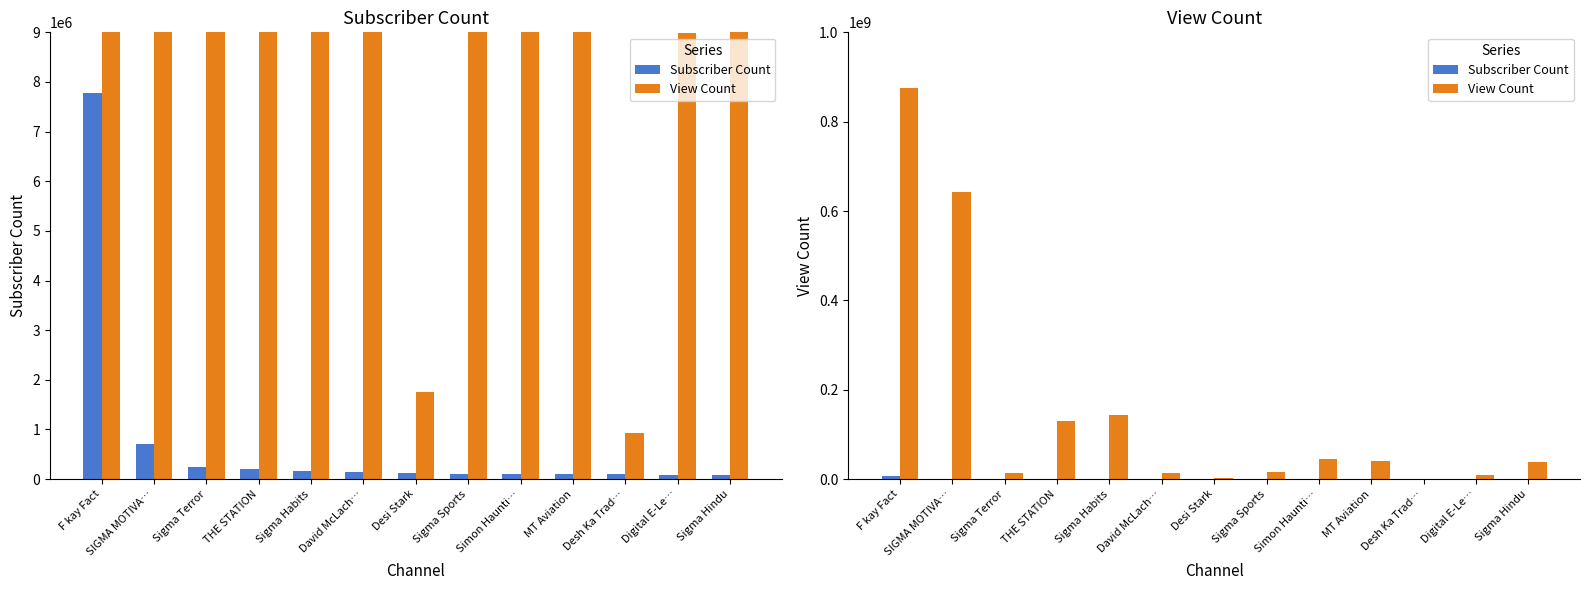

What is the difference between the maximum and minimum values in the Subscriber Count series?

7691500